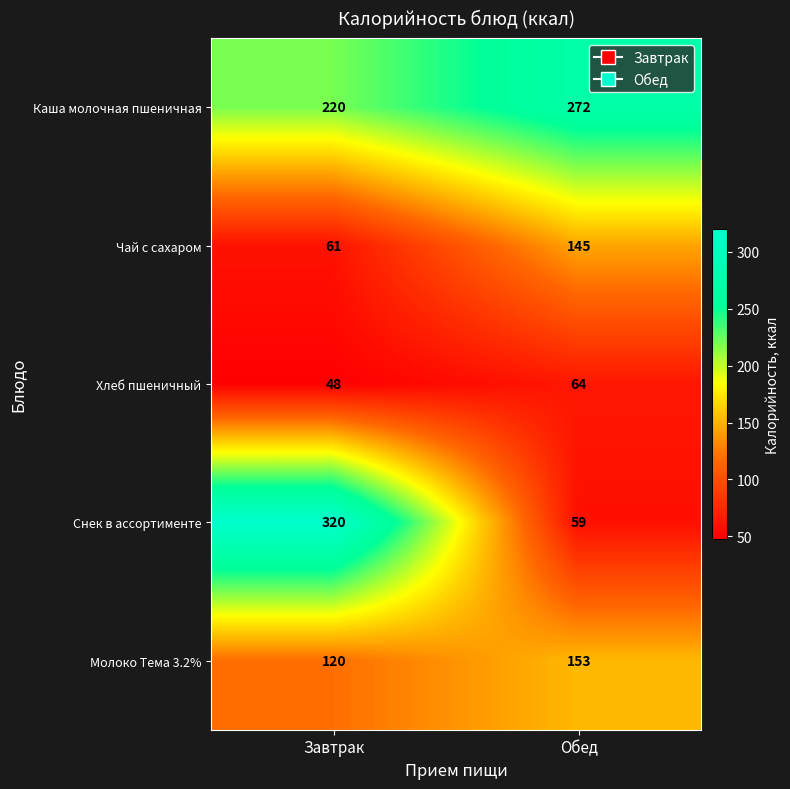

How many categories are shown in the chart?

2